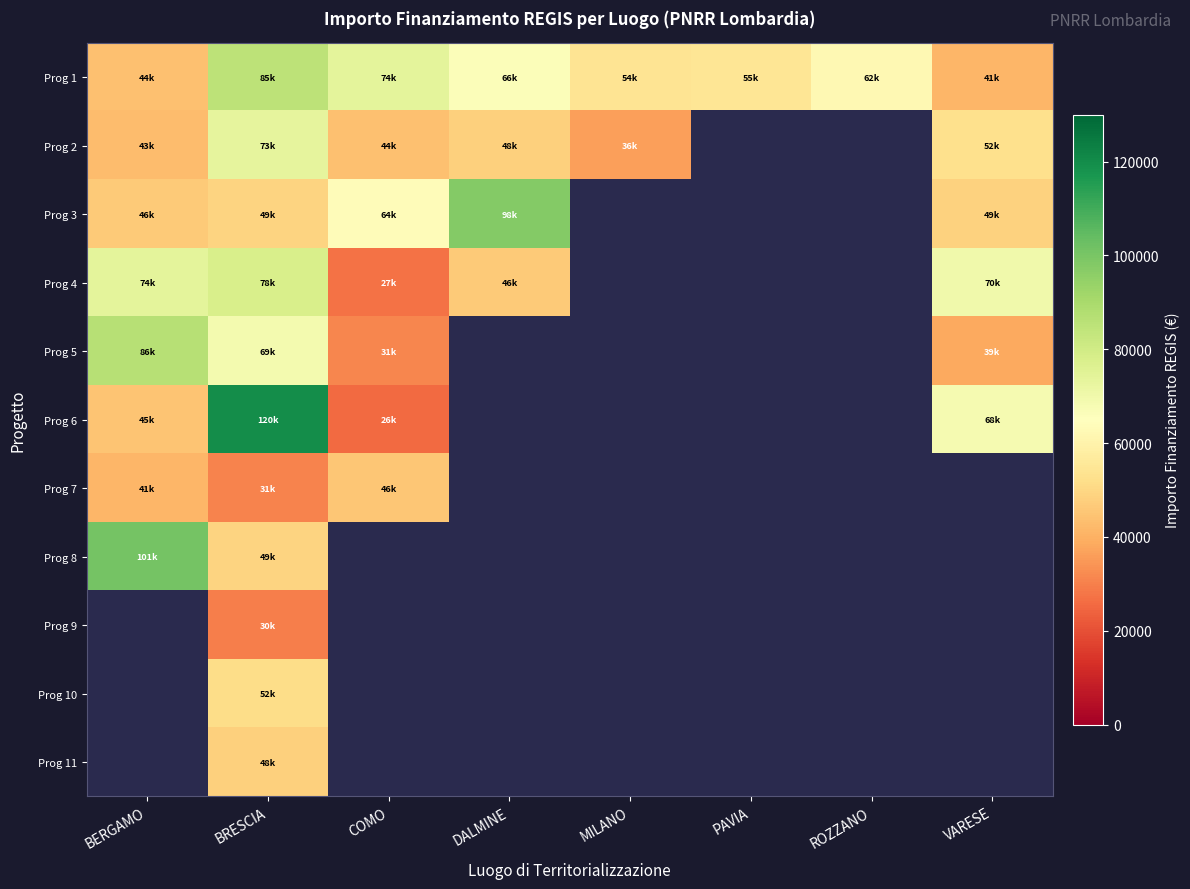

How many data points does each series have?

8